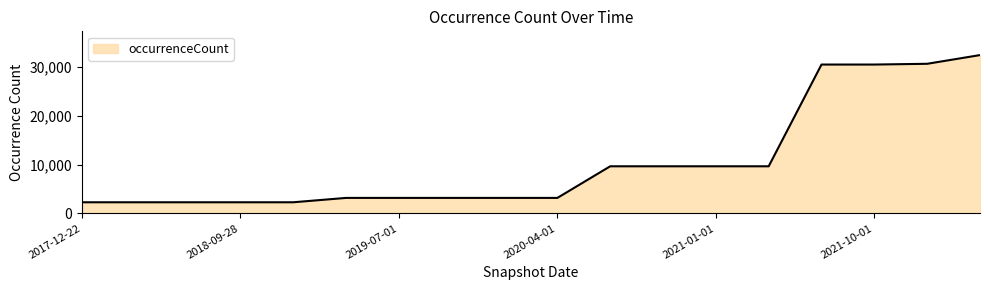

What is the difference between the maximum and minimum values?

30206